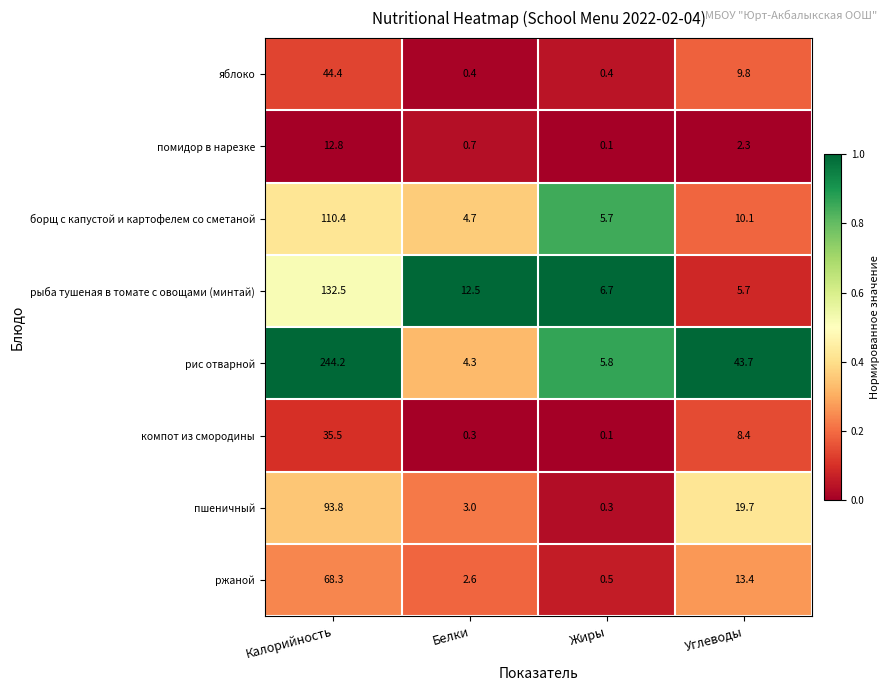

How many distinct data groups are displayed?

8